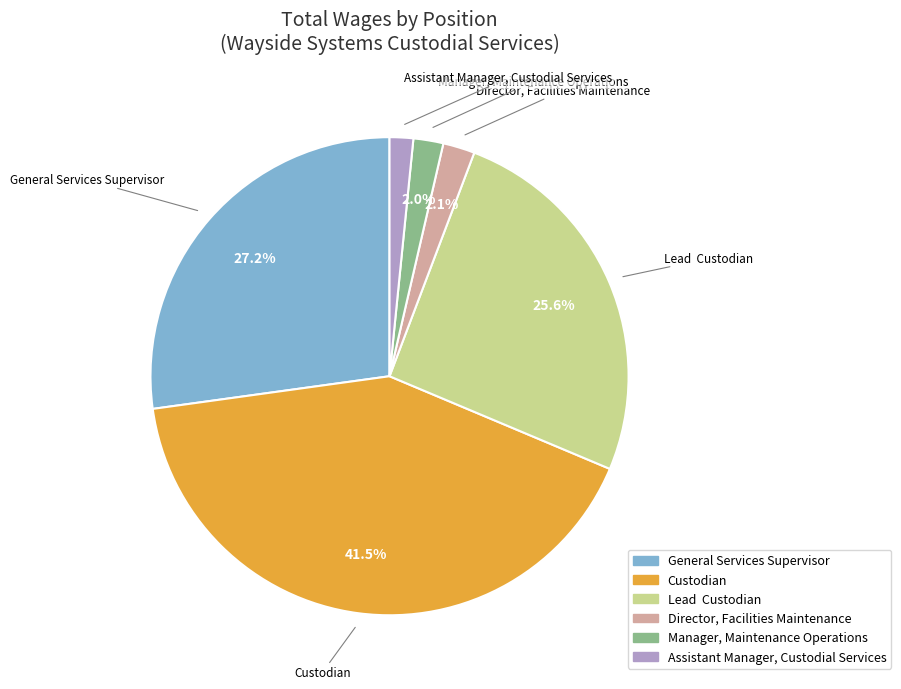

Does Manager, Maintenance Operations account for over 50% of the chart?

No